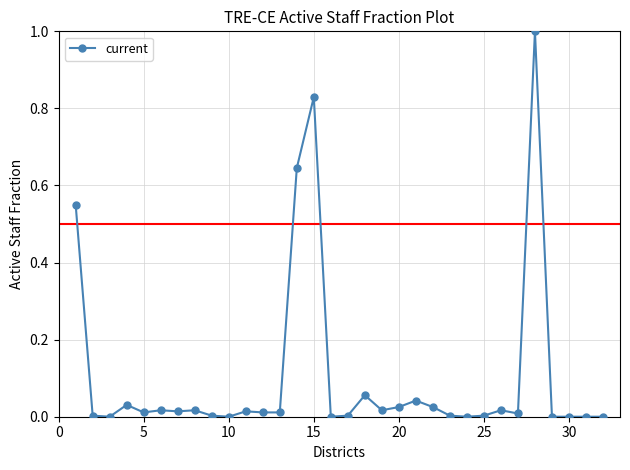

What is the maximum value shown in the chart?

1.0